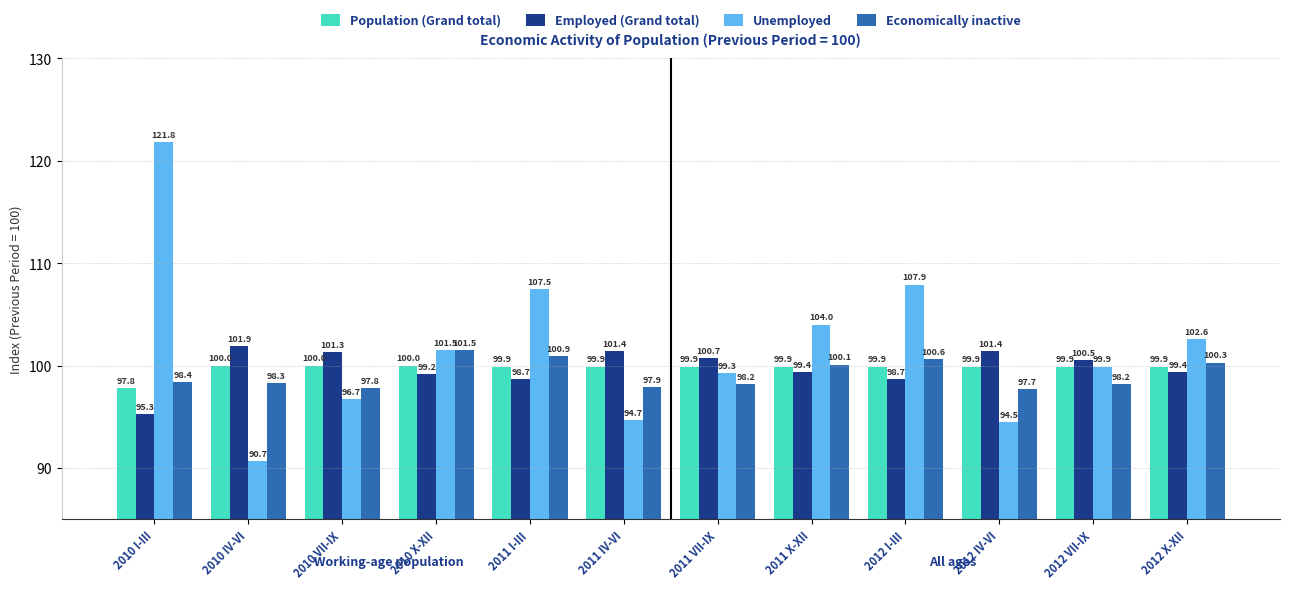

What is the label of the 10th bar from the left?

2012 IV-VI